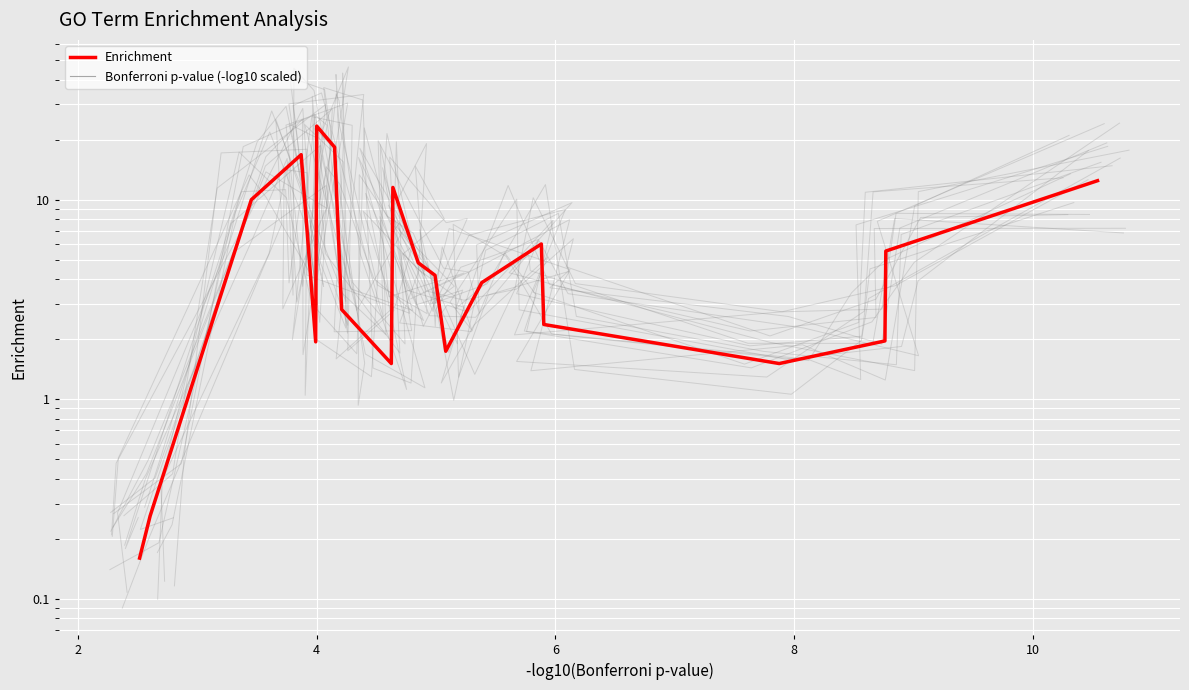

At which label is Bonferroni p-value (-log10 scaled) closest to 11?

10